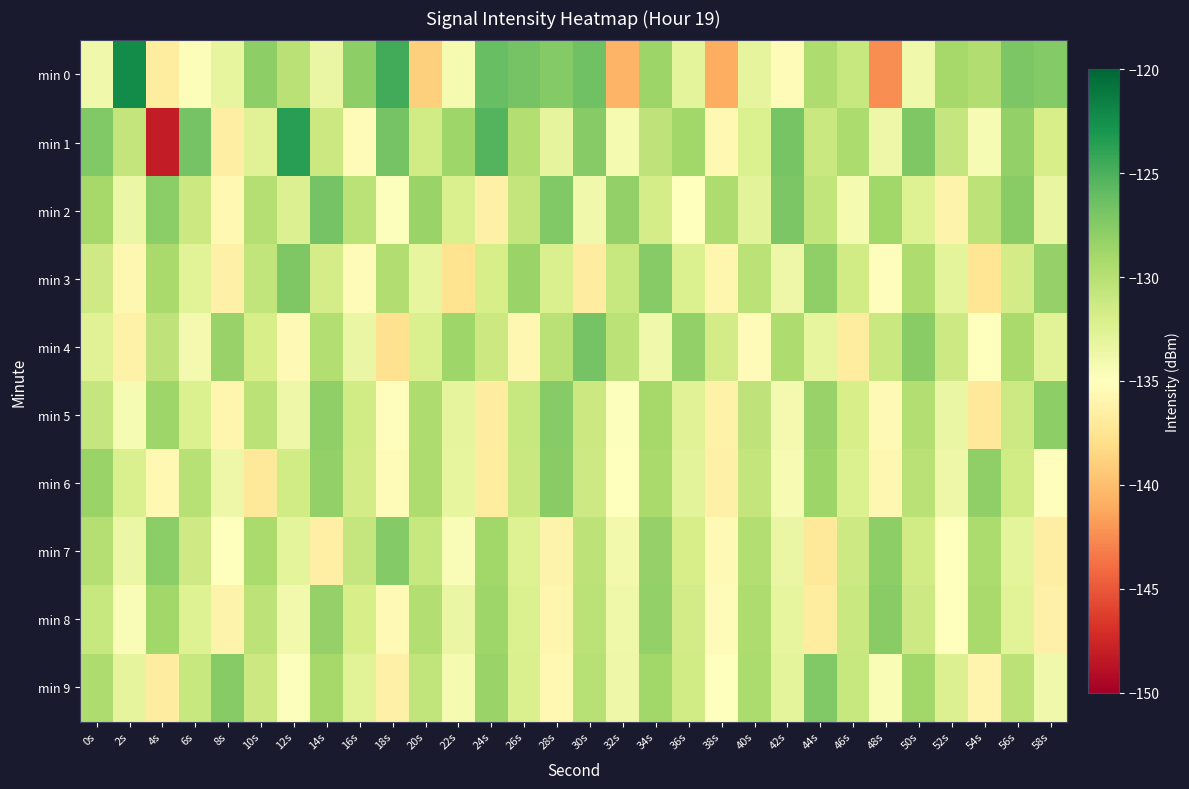

Rank the series at 54s from highest to lowest value.

min 6, min 8, min 7, min 0, min 2, min 1, min 4, min 9, min 5, min 3